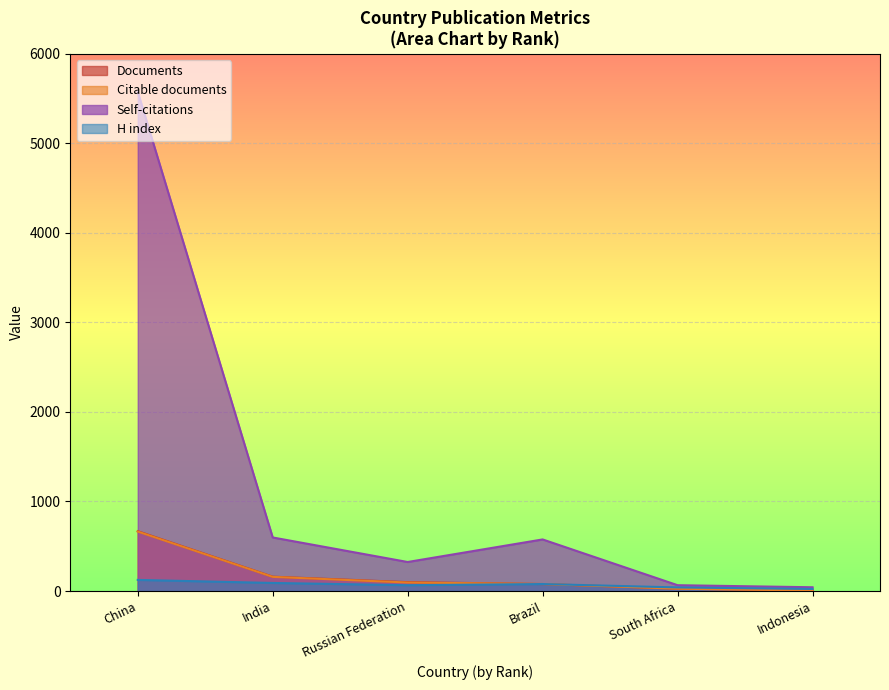

Read the Citable documents value at South Africa, to the nearest 10.

30